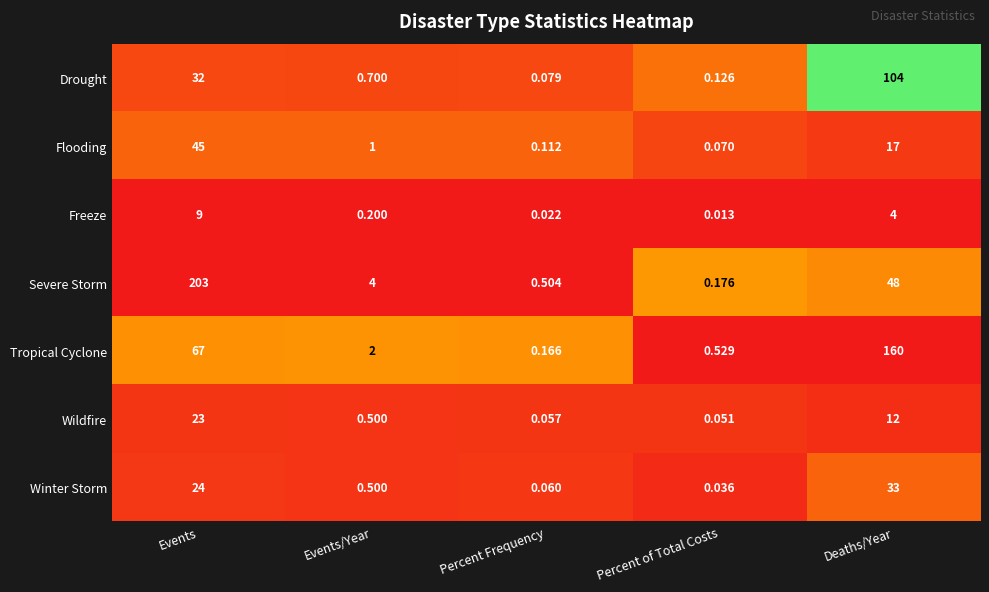

What is the greatest value displayed?

203.0